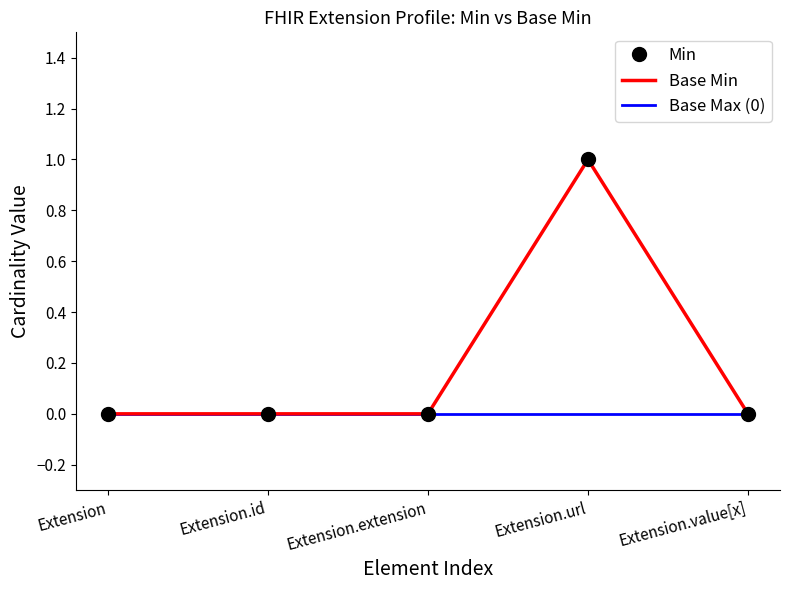

How many values in the Min series exceed 0?

1